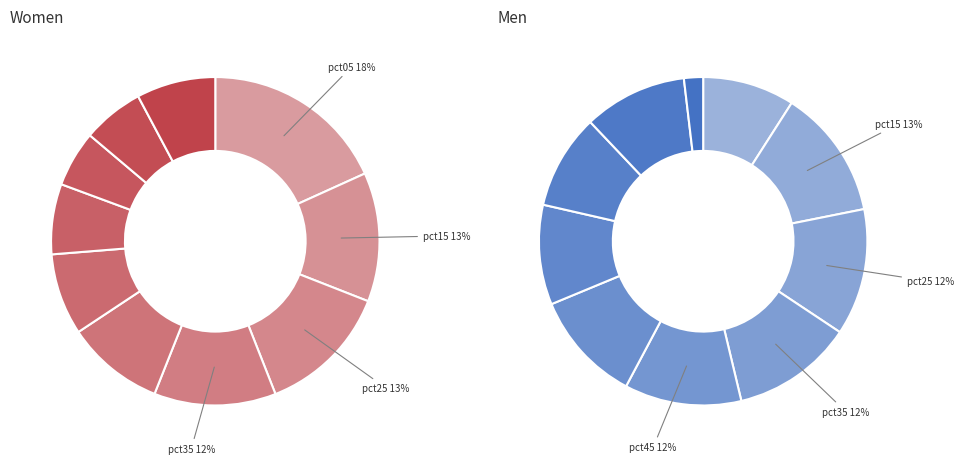

How many slices are in this pie chart?

10